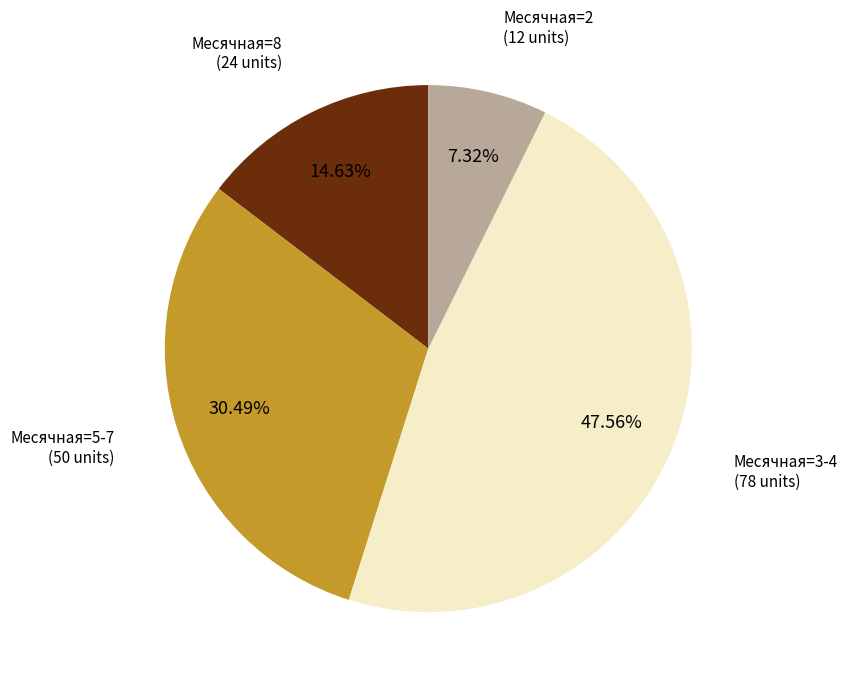

Is there any slice that represents more than half of the pie?

No